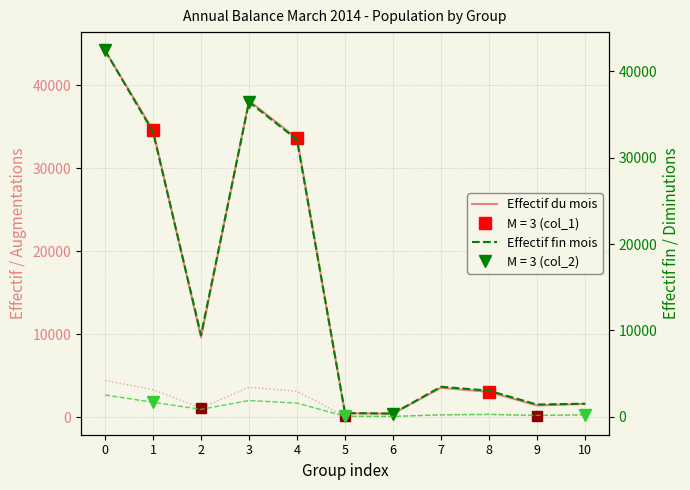

Reading right to left, what are all the values shown in this chart?

Effectif du mois (col_1): 1588	1407	3038	3536	418	453	33589	38109	9614	34573	44187
Effectif fin mois an. pr. (col_2): 1507	1408	3015	3469	360	422	32092	36457	9441	32988	42429
Total augmentations (col_3): 312	162	318	292	105	83	3112	3598	1102	3306	4408
Total Diminutions (col_10): 212	155	271	206	33	49	1580	1874	854	1668	2522